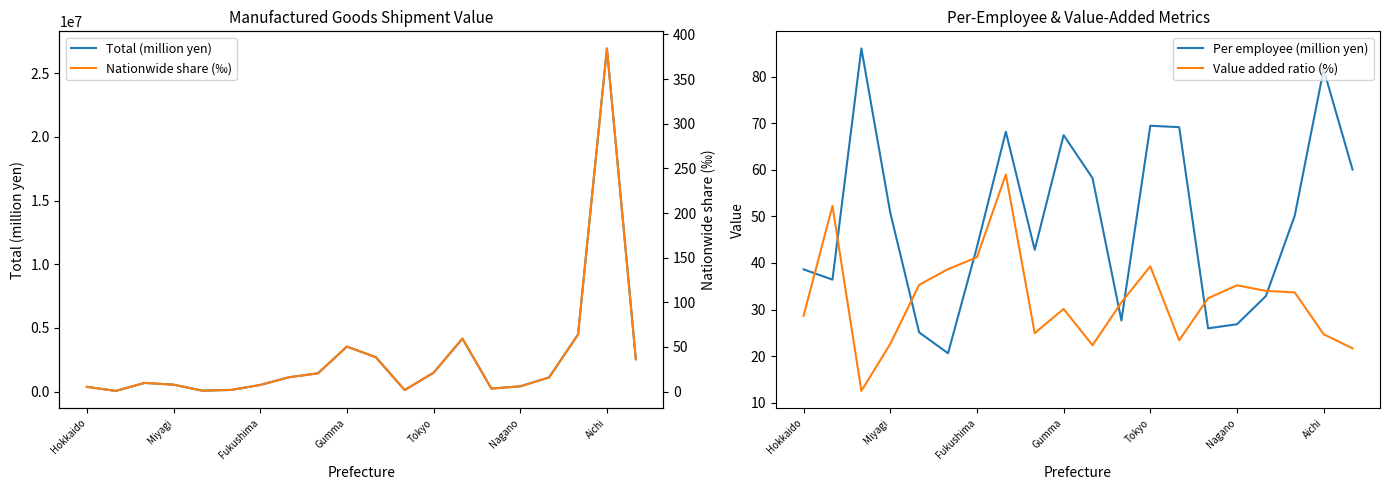

In Per employee (million yen), how many points are lower than both neighbors (excluding endpoints)?

5